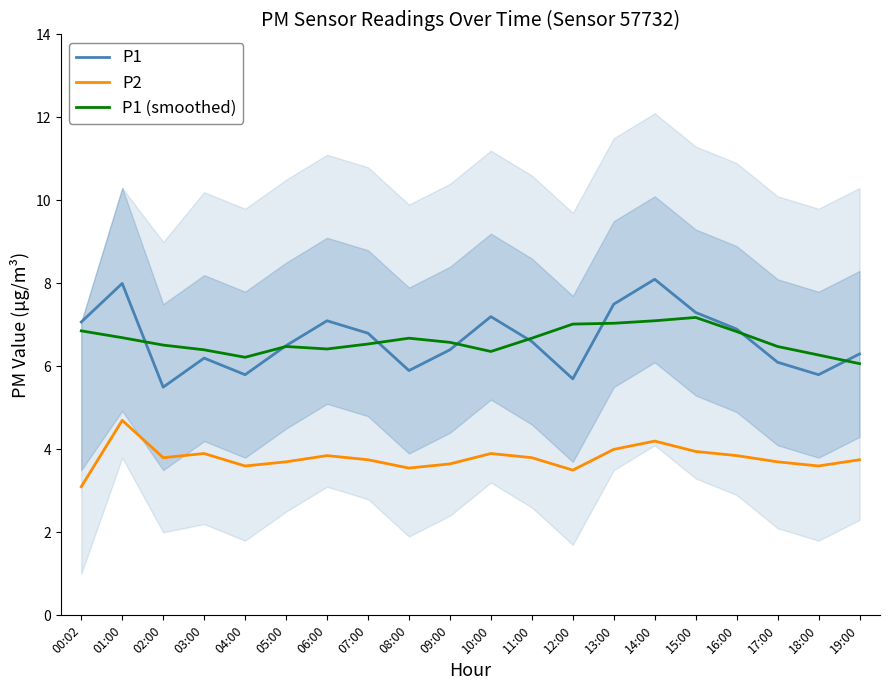

The value of P1 at 14:00 is 8.1. True or false?

True